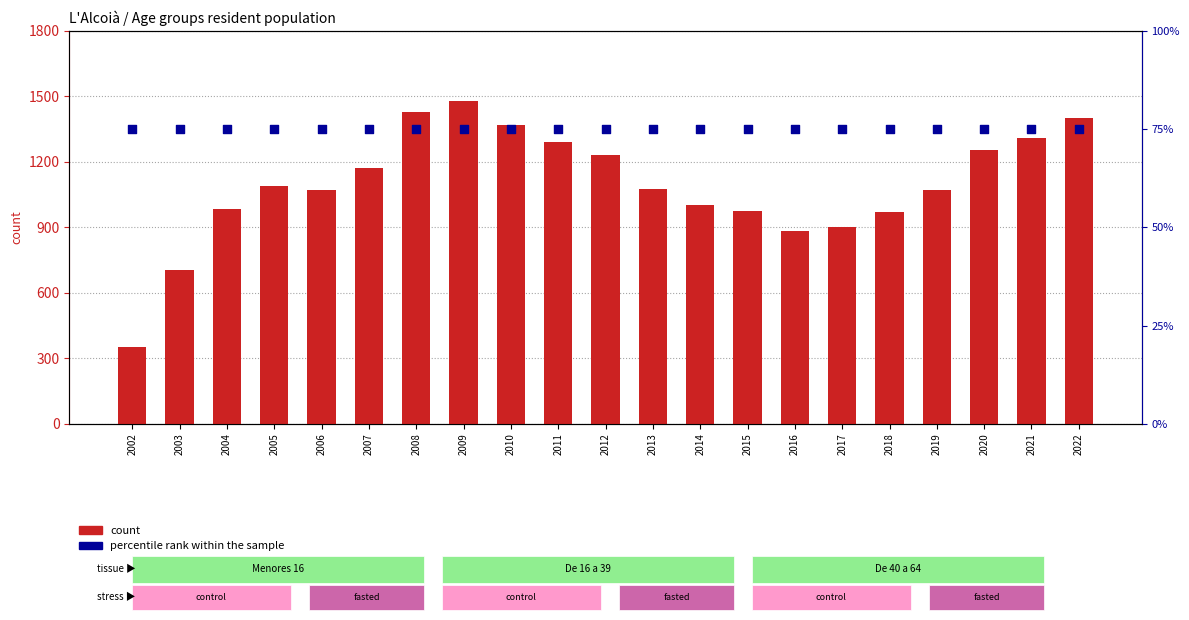

What is the total value across all series at 2017?

978